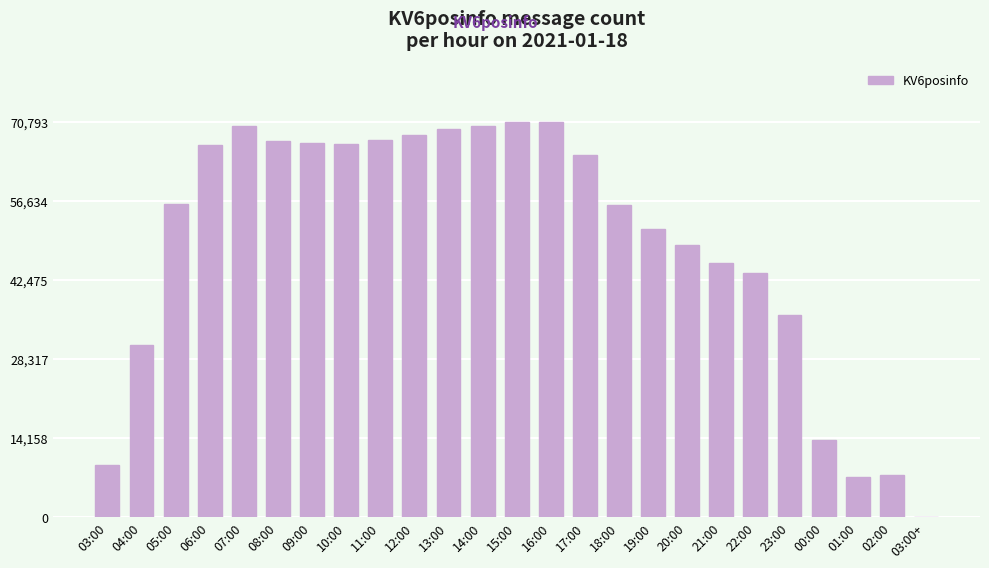

Which has a higher value, 17:00 or 18:00?

17:00